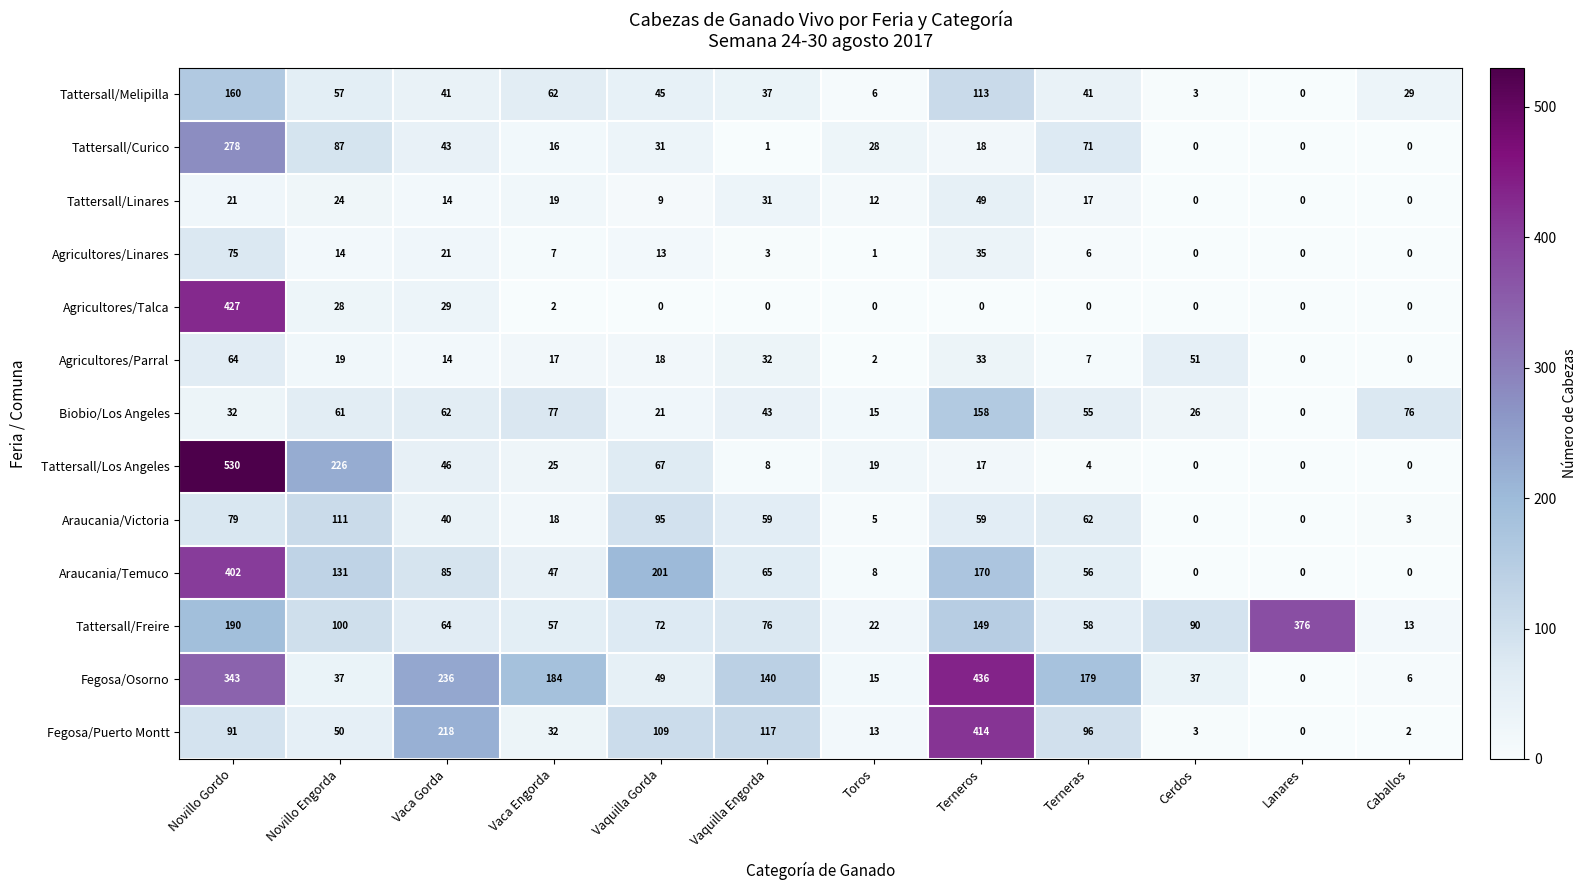

True or false: Araucania/Temuco has a value of 352 at Vaquilla Gorda.

False